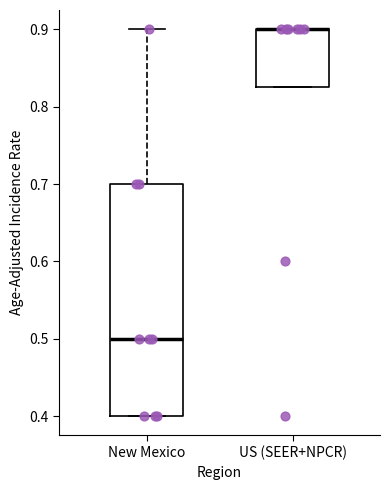

Reading left to right, read every box against the y-axis: the position of its median line, the range the box covers, and the ends of its whiskers. The values are not printed on the chart, so give them approximately, as read against the axis.

New Mexico: median 0.50, box 0.40 to 0.70, whiskers 0.40 to 0.90
US (SEER+NPCR): median 0.90 (drawn on the box's upper edge), box 0.83 to 0.90, whiskers 0.83 to 0.90